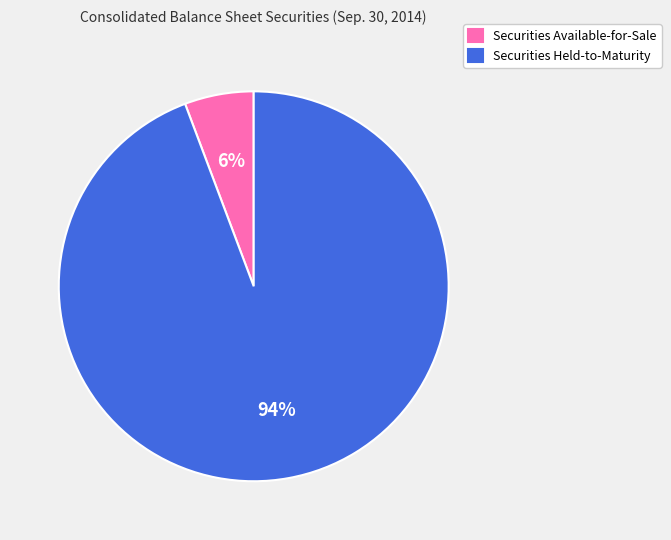

Combined, do Securities Available-for-Sale and Securities Held-to-Maturity account for over 50%?

Yes